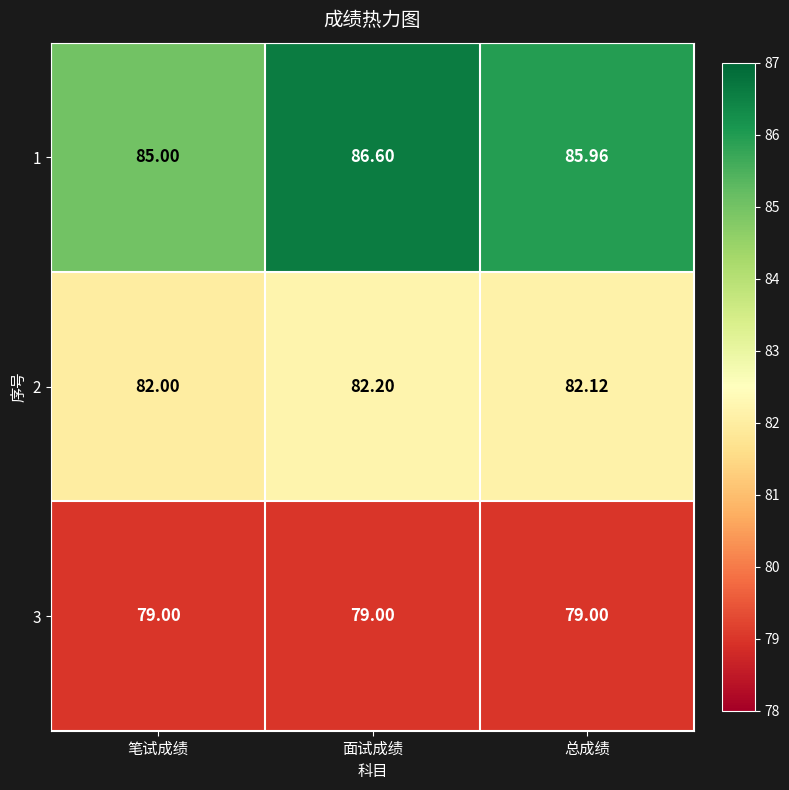

Where is 2 nearest to the value 82?

笔试成绩